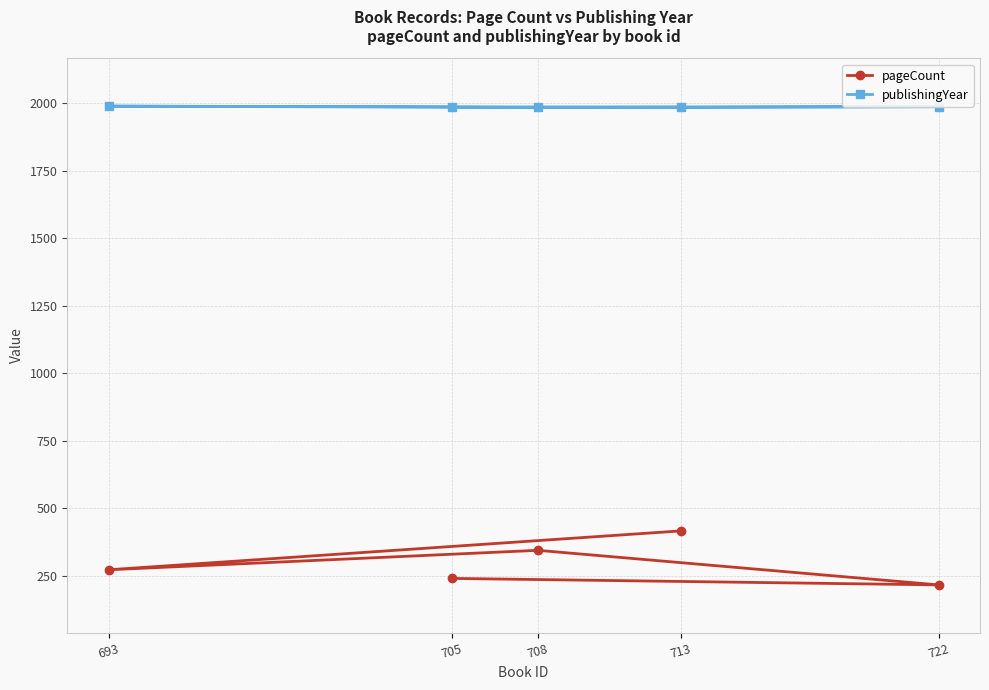

At which label does publishingYear reach its minimum?

708